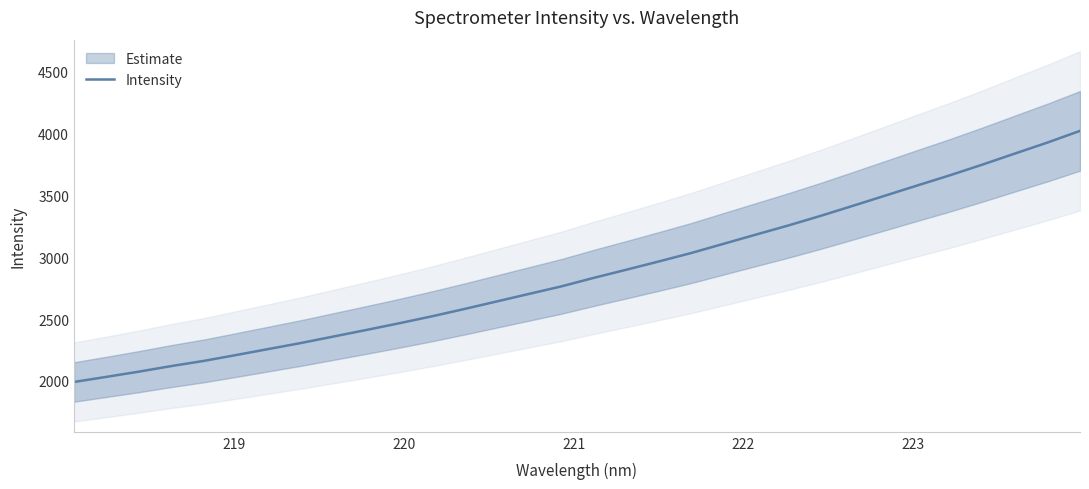

What is the maximum value for Intensity?

4018.7